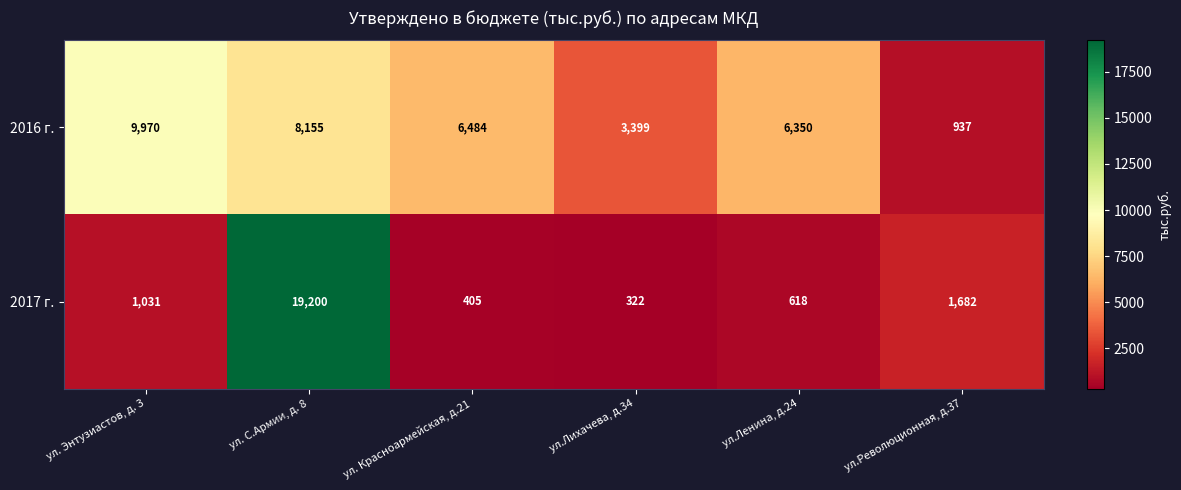

At which label is 2017 г. closest to 9761?

ул.Революционная, д.37